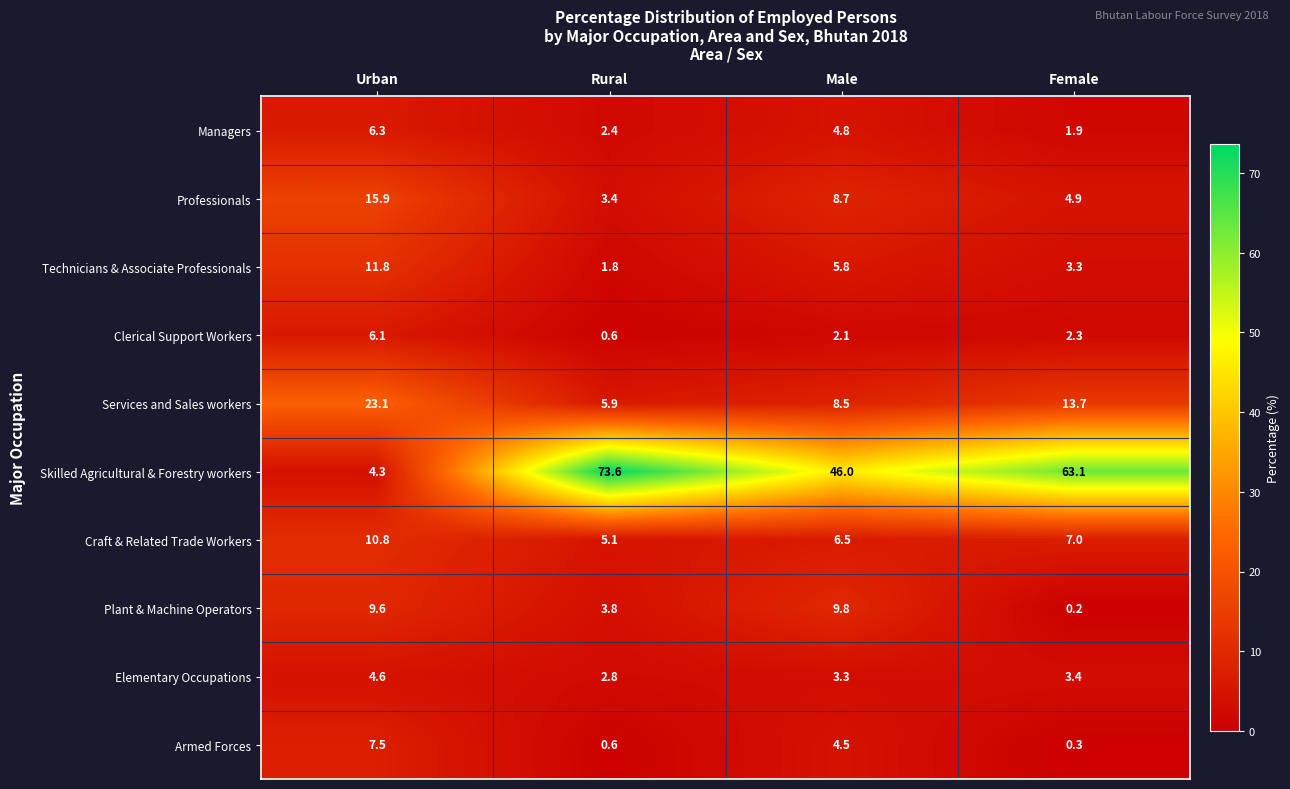

What is the average value of the Elementary Occupations series?

3.5